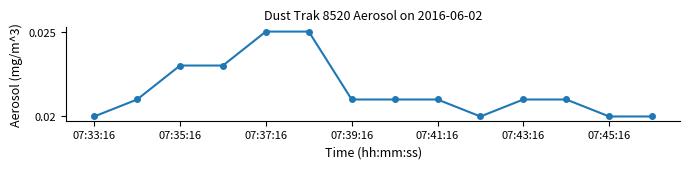

Count the values in the range 0 to 1.

14